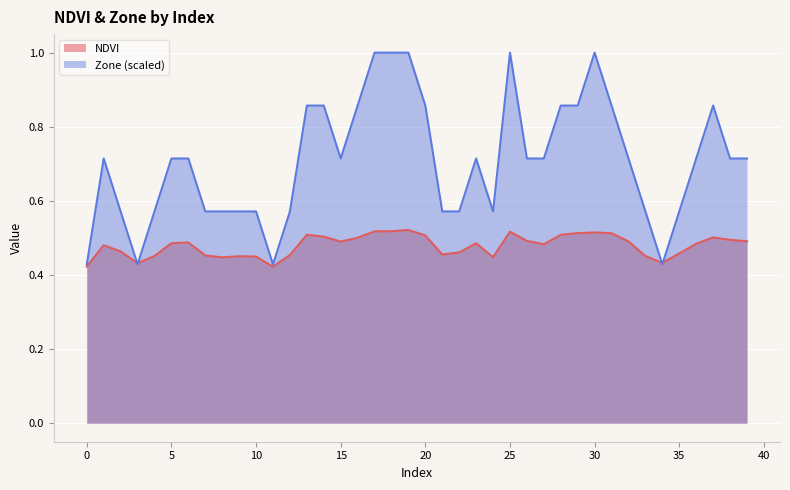

Reading right to left, list all the values displayed in this chart.

NDVI: 39=0.5	38=0.5	37=0.5	36=0.5	35=0.5	34=0.4	33=0.5	32=0.5	31=0.5	30=0.5	29=0.5	28=0.5	27=0.5	26=0.5	25=0.5	24=0.4	23=0.5	22=0.5	21=0.5	20=0.5	19=0.5	18=0.5	17=0.5	16=0.5	15=0.5	14=0.5	13=0.5	12=0.5	11=0.4	10=0.4	9=0.5	8=0.4	7=0.5	6=0.5	5=0.5	4=0.5	3=0.4	2=0.5	1=0.5	0=0.4
Zone: 39=0.7	38=0.7	37=0.9	36=0.7	35=0.6	34=0.4	33=0.6	32=0.7	31=0.9	30=1.0	29=0.9	28=0.9	27=0.7	26=0.7	25=1.0	24=0.6	23=0.7	22=0.6	21=0.6	20=0.9	19=1.0	18=1.0	17=1.0	16=0.9	15=0.7	14=0.9	13=0.9	12=0.6	11=0.4	10=0.6	9=0.6	8=0.6	7=0.6	6=0.7	5=0.7	4=0.6	3=0.4	2=0.6	1=0.7	0=0.4